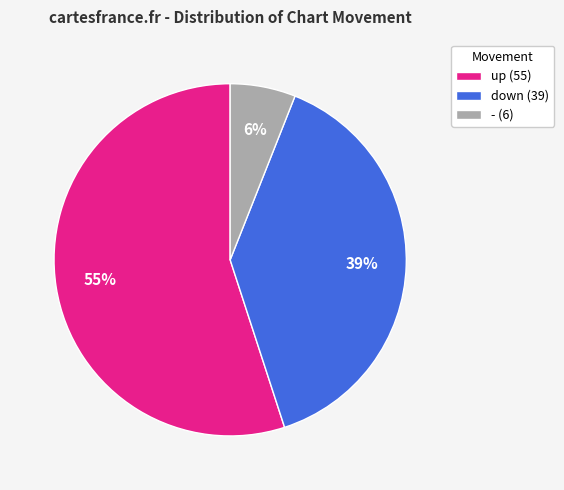

To the nearest percent, what is the combined percentage of - and down?

45%